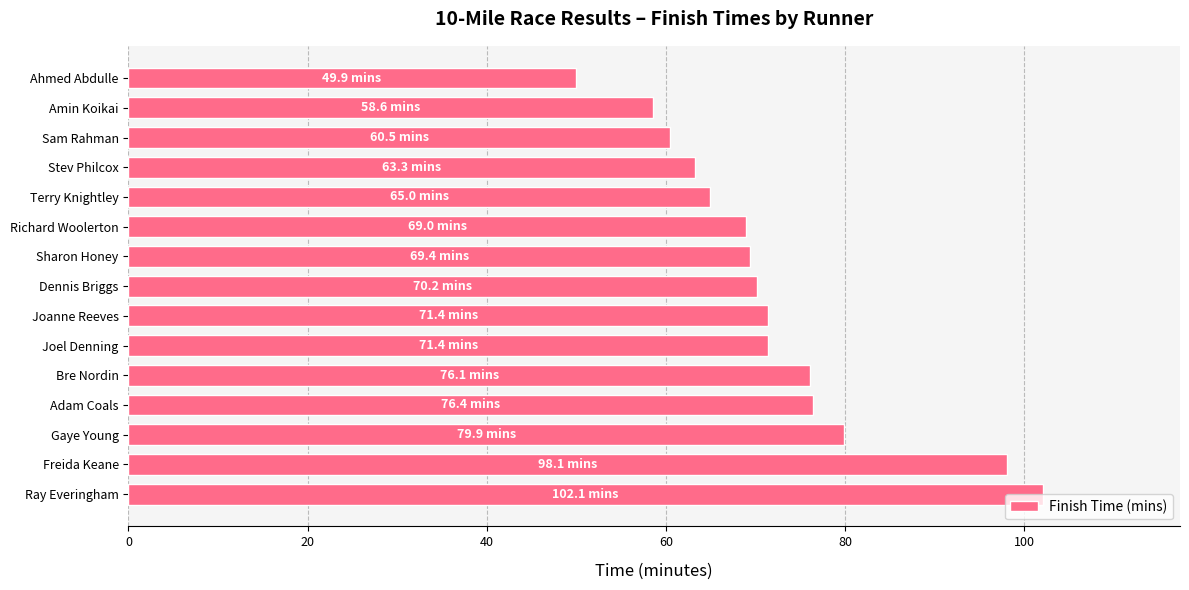

True or false: the data shows 108.1 at Joel Denning.

False